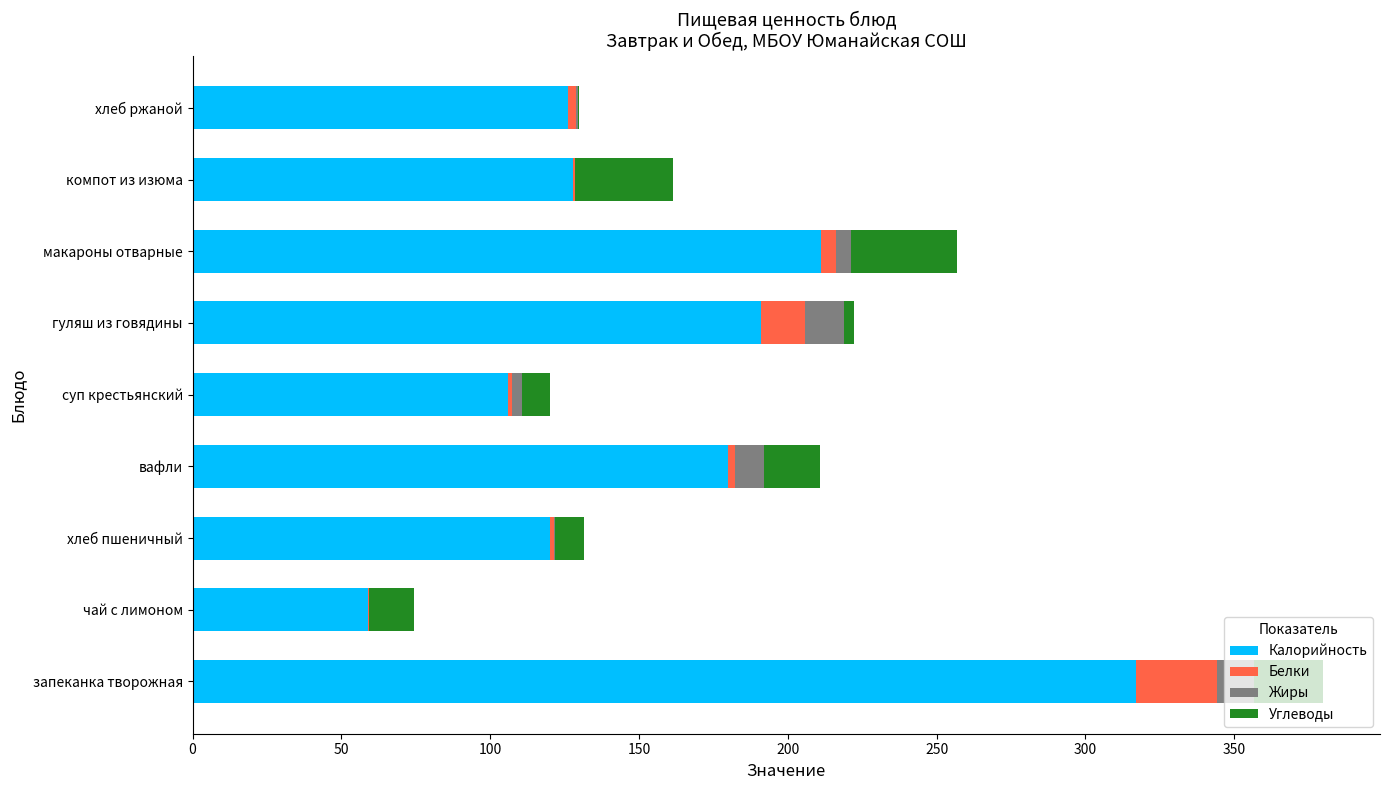

The value of Калорийность at запеканка творожная is 156.4. True or false?

False